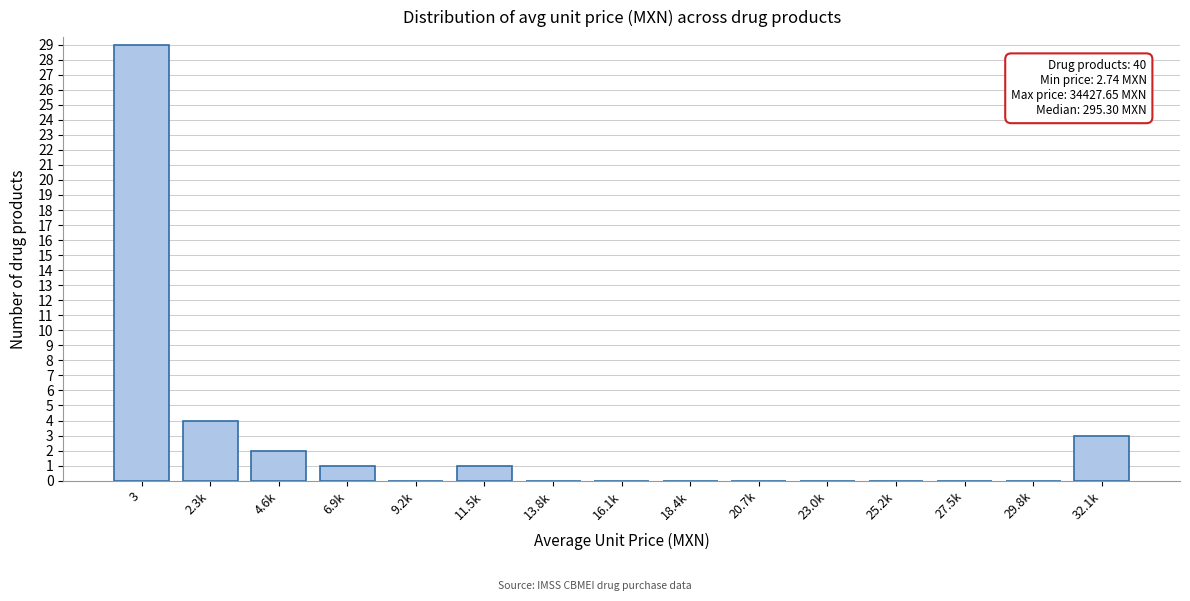

Reading right to left, extract all data points from this chart.

32.1k=3	29.8k=0	27.5k=0	25.2k=0	23.0k=0	20.7k=0	18.4k=0	16.1k=0	13.8k=0	11.5k=1	9.2k=0	6.9k=1	4.6k=2	2.3k=4	3=29